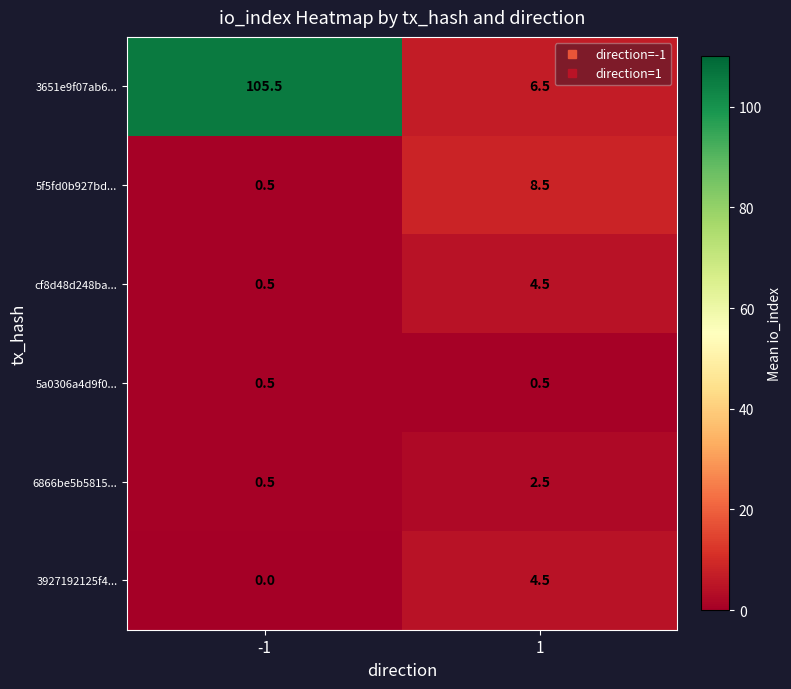

Reading right to left, what are all the values shown in this chart?

3651e9f07ab6...: 6.5	105.5
5f5fd0b927bd...: 8.5	0.5
cf8d48d248ba...: 4.5	0.5
5a0306a4d9f0...: 0.5	0.5
6866be5b5815...: 2.5	0.5
3927192125f4...: 4.5	0.0